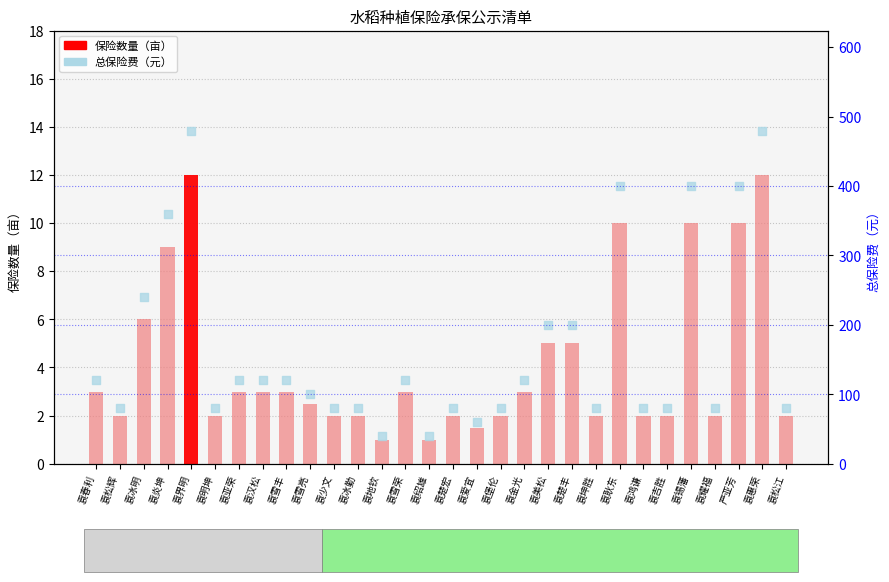

Which series contains the lowest Y value?

保险数量（亩）